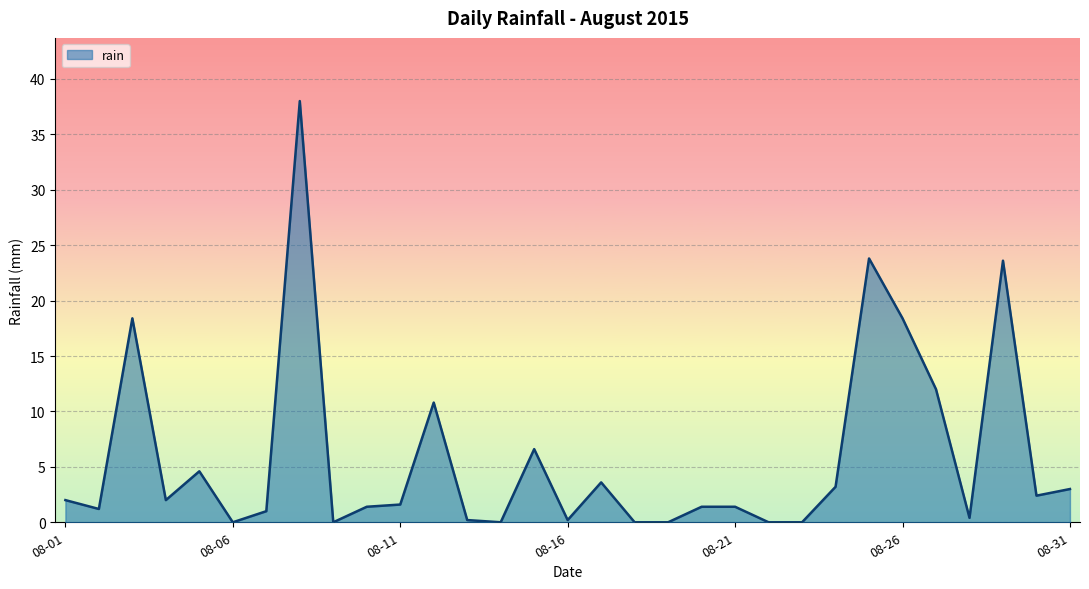

What is the greatest value displayed?

38.0